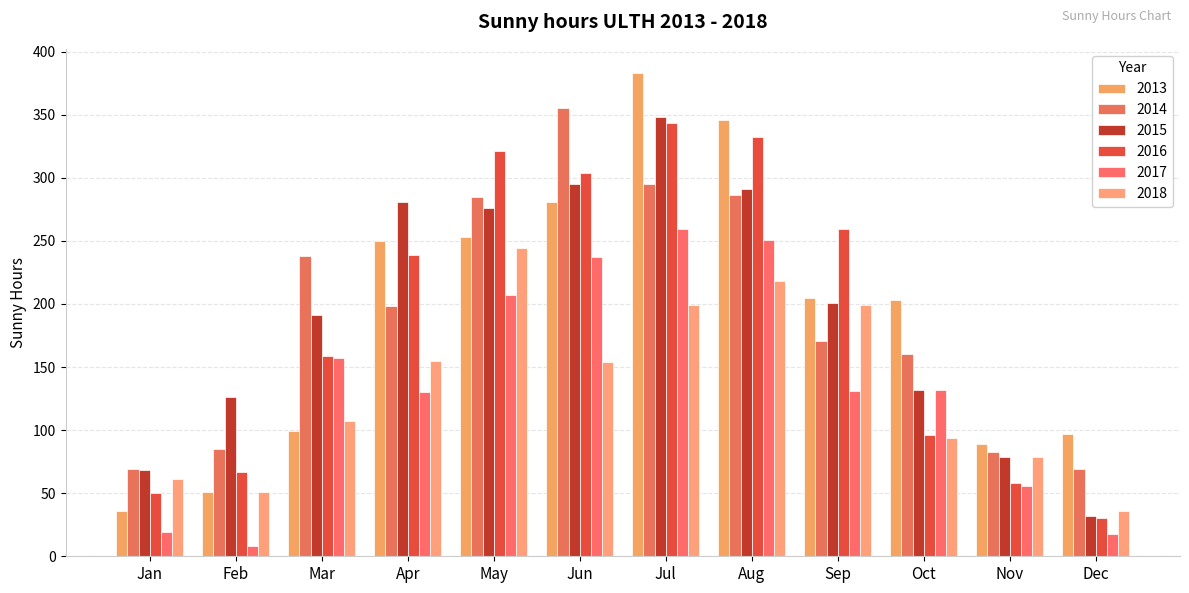

Reading left to right, transcribe all the data shown in this chart.

2013: 36	51	99	250	253	281	383	346	205	203	89	97
2014: 69	85	238	198	285	355	295	286	171	160	83	69
2015: 68	126	191	281	276	295	348	291	201	132	79	32
2016: 50	67	159	239	321	304	343	332	259	96	58	30
2017: 19	8	157	130	207	237	259	251	131	132	56	18
2018: 61	51	107	155	244	154	199	218	199	94	79	36